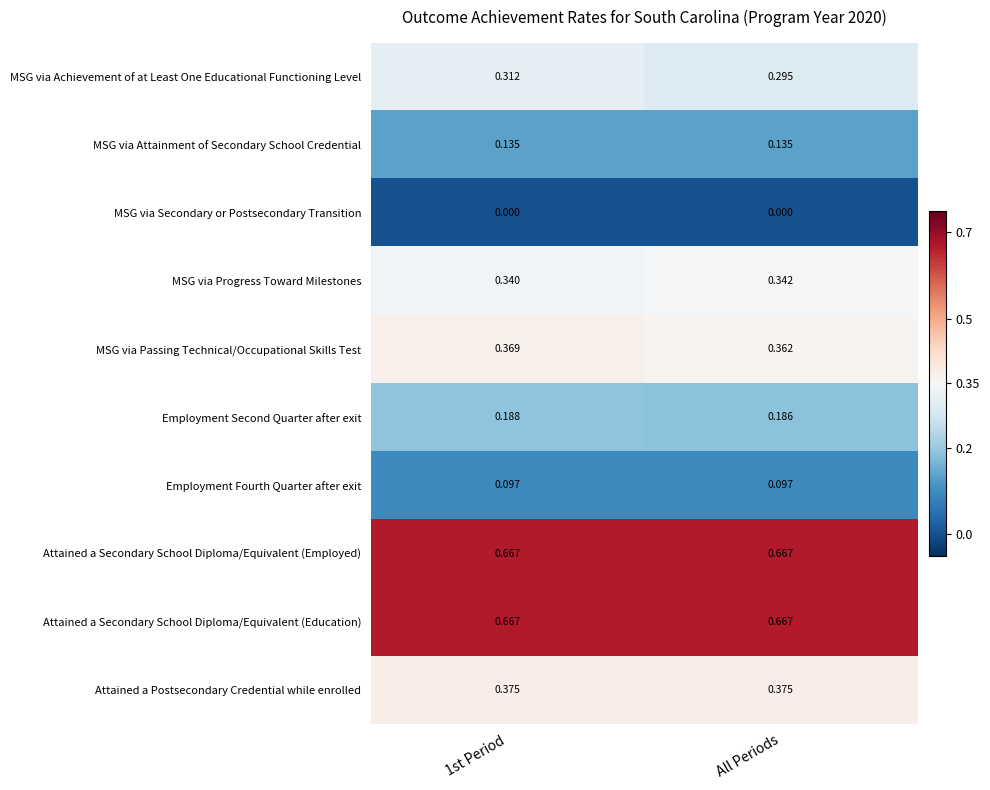

Is the value of Employment Fourth Quarter after exit at 1st Period greater than the value of MSG via Attainment of Secondary School Credential at 1st Period?

No